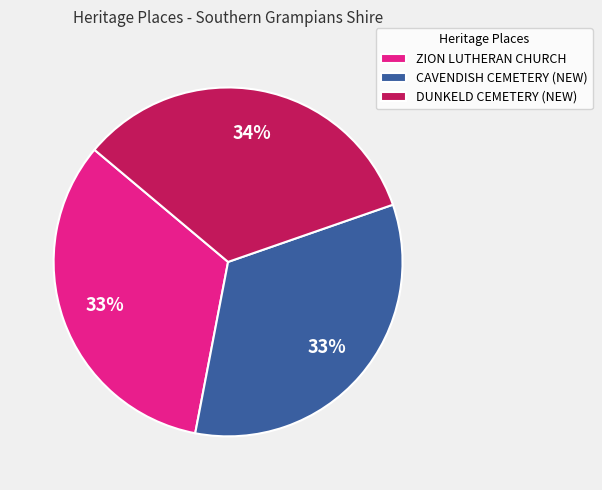

Does CAVENDISH CEMETERY (NEW) account for over 50% of the chart?

No